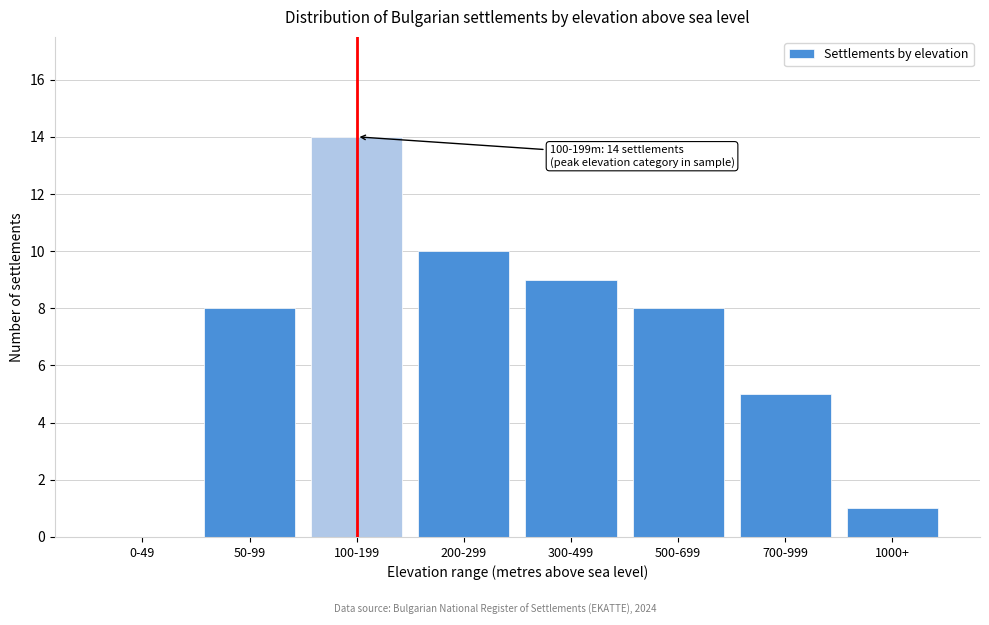

Reading right to left, extract all data points from this chart.

1000+=1	700-999=5	500-699=8	300-499=9	200-299=10	100-199=14	50-99=8	0-49=0